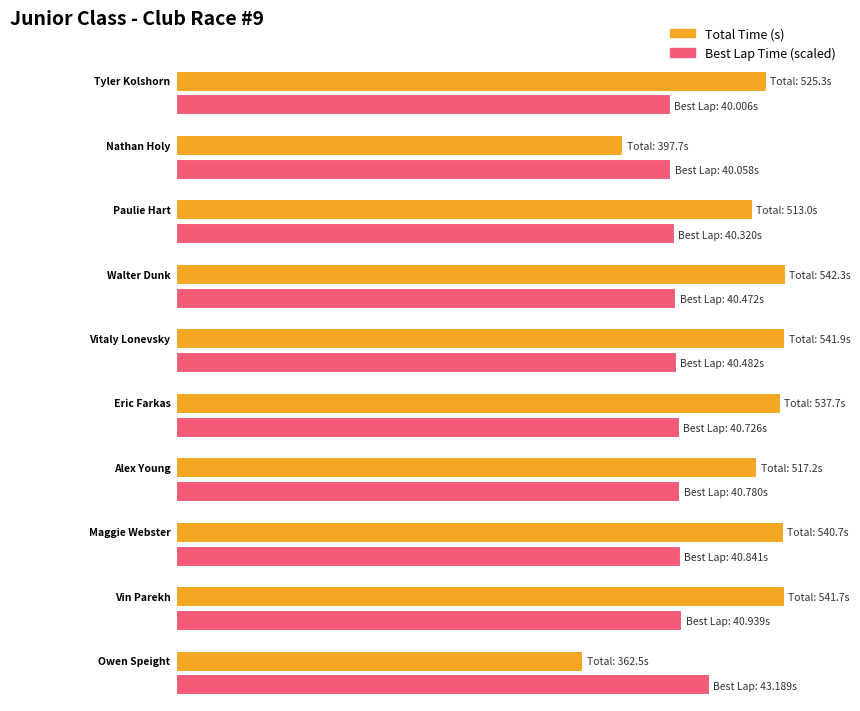

What is the label of the 7th bar from the right?

Walter Dunk